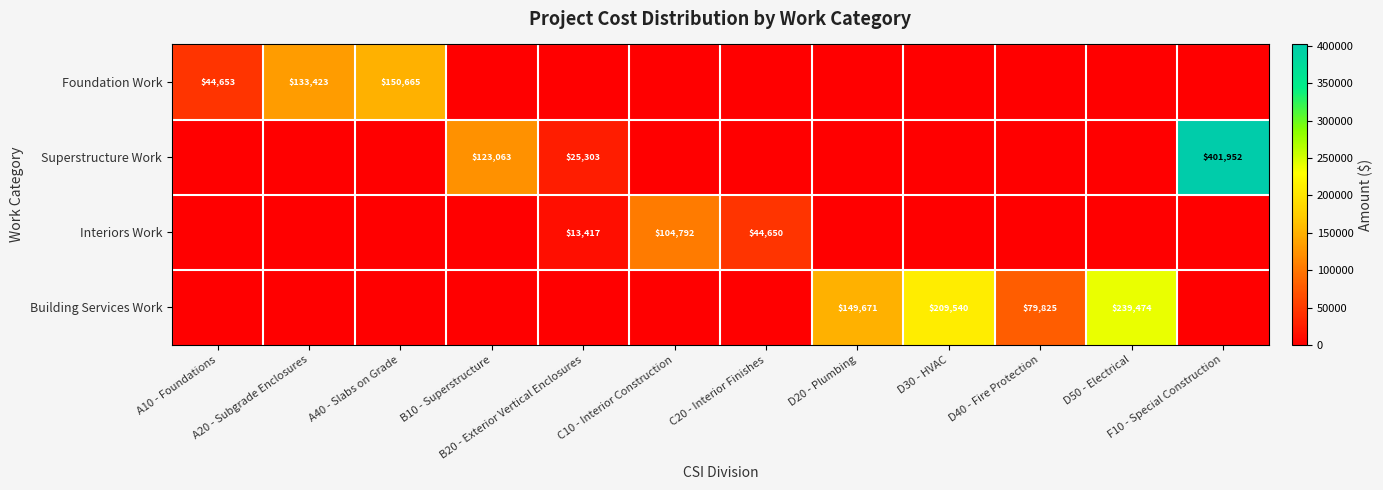

Where is Superstructure Work nearest to the value 200976?

B10 - Superstructure